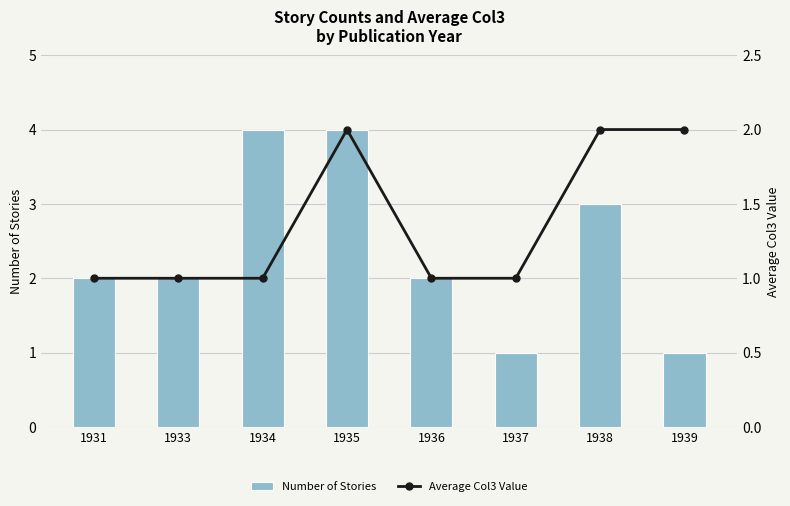

How many categories are shown in the chart?

8